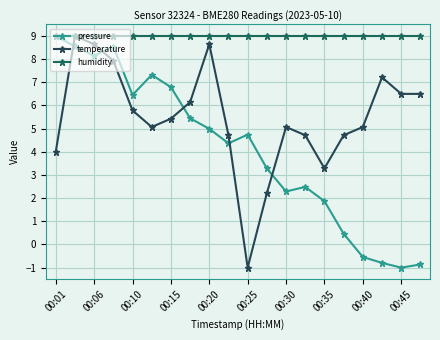

What is the smallest value displayed?

-1.0